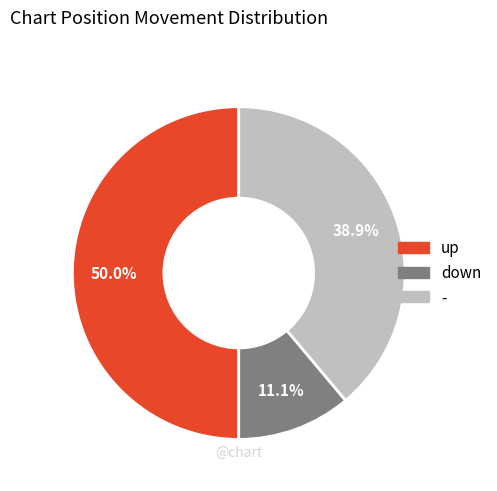

Approximately how many times larger is the value at up compared to -?

1.3